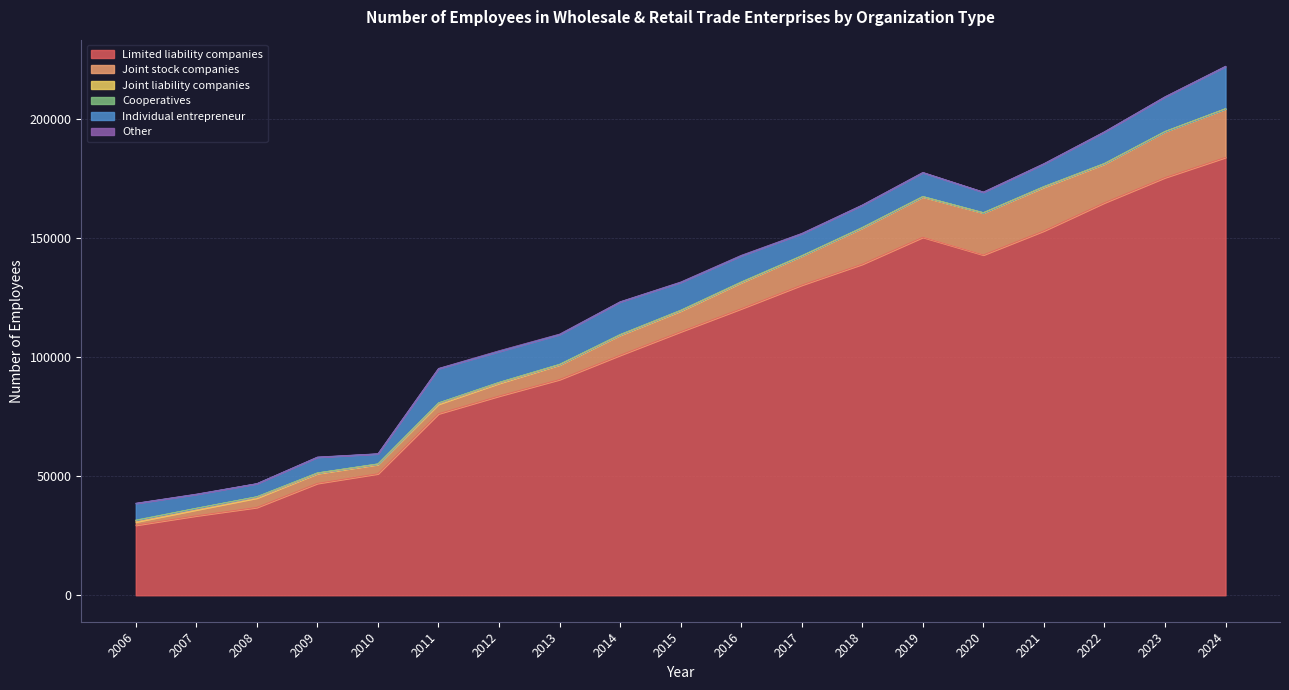

True or false: Joint stock companies has more than 2 points higher than both neighbors.

False